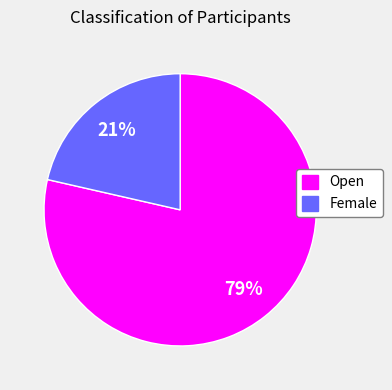

Which slice is the smallest?

Female